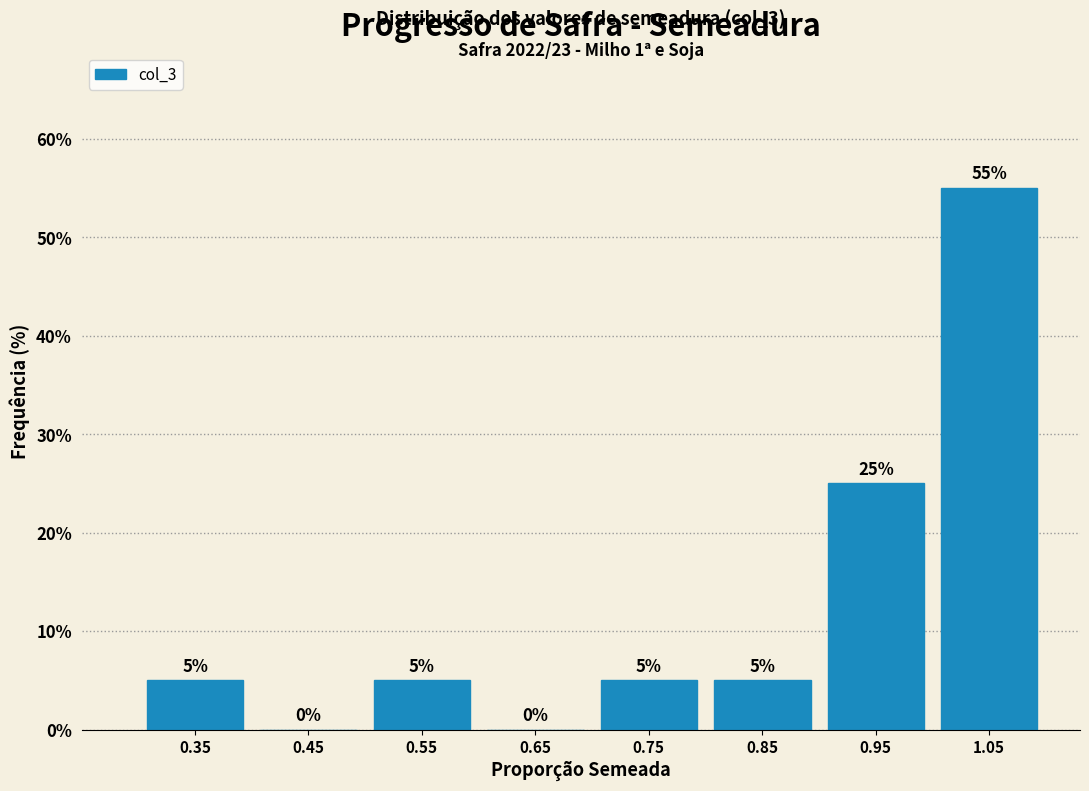

Reading left to right, transcribe this chart: for each bar, give the range it covers on the x-axis and its height.

0.3 to 0.4: 5
0.4 to 0.5: 0
0.5 to 0.6: 5
0.6 to 0.7: 0
0.7 to 0.8: 5
0.8 to 0.9: 5
0.9 to 1.0: 25
1.0 to 1.1: 55